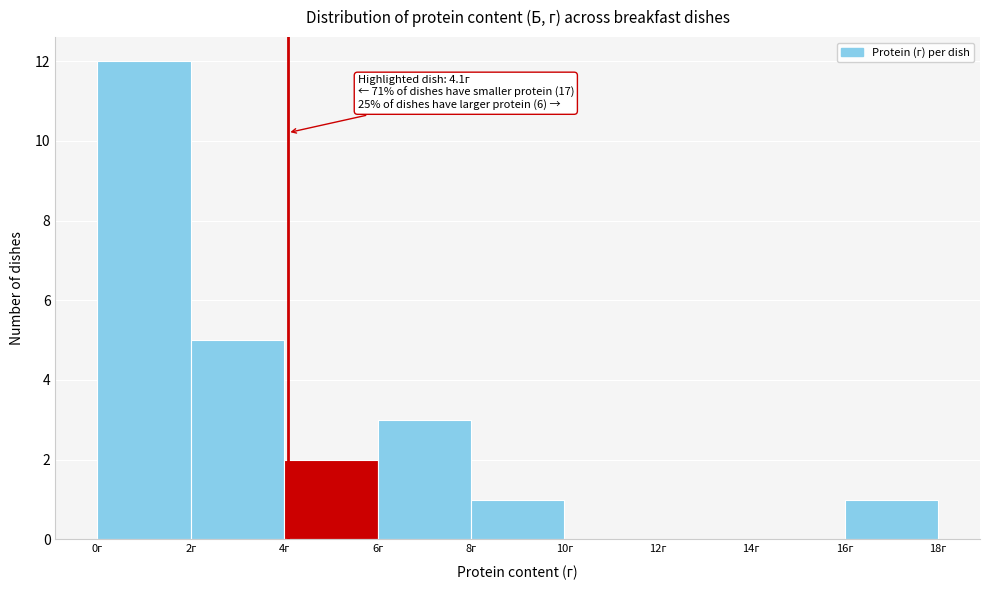

Which range on the x-axis has the tallest bar?

0 to 2